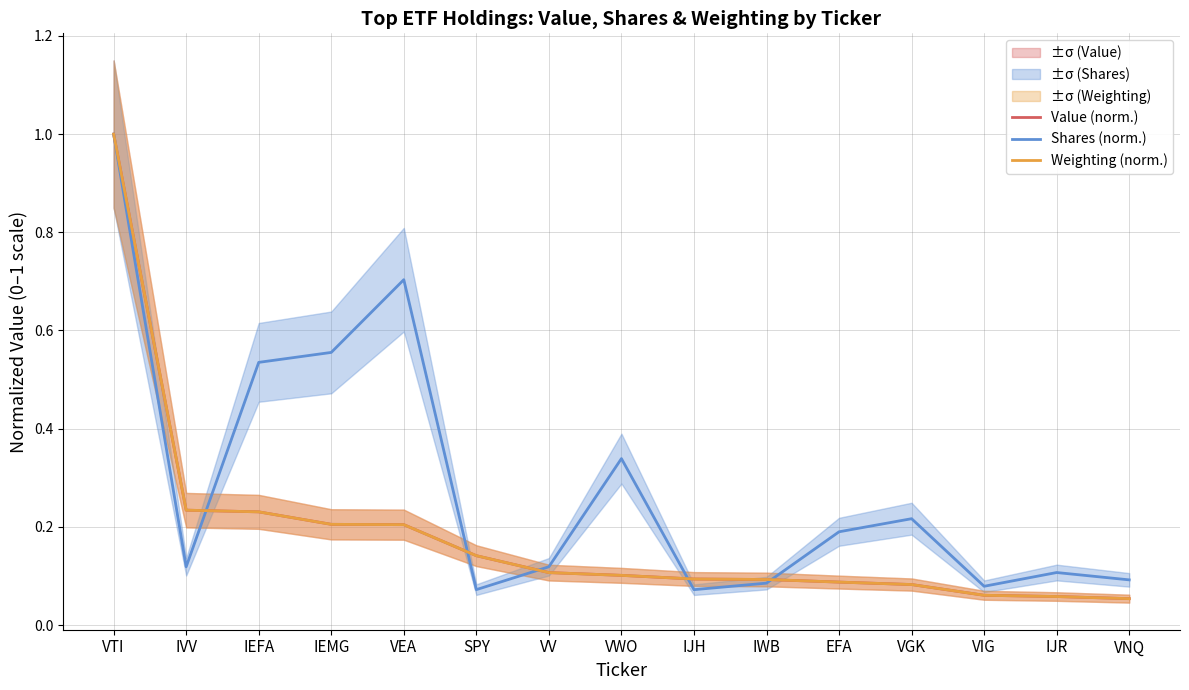

Rank the categories by Value (norm.) value from highest to lowest.

VTI, IVV, IEFA, IEMG, VEA, SPY, VV, VWO, IJH, IWB, EFA, VGK, VIG, IJR, VNQ